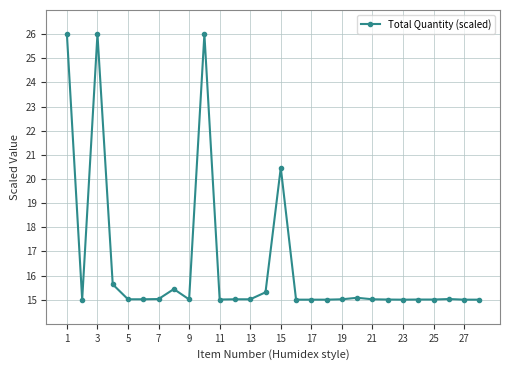

What is the value of the 22nd point from the left?

15.0